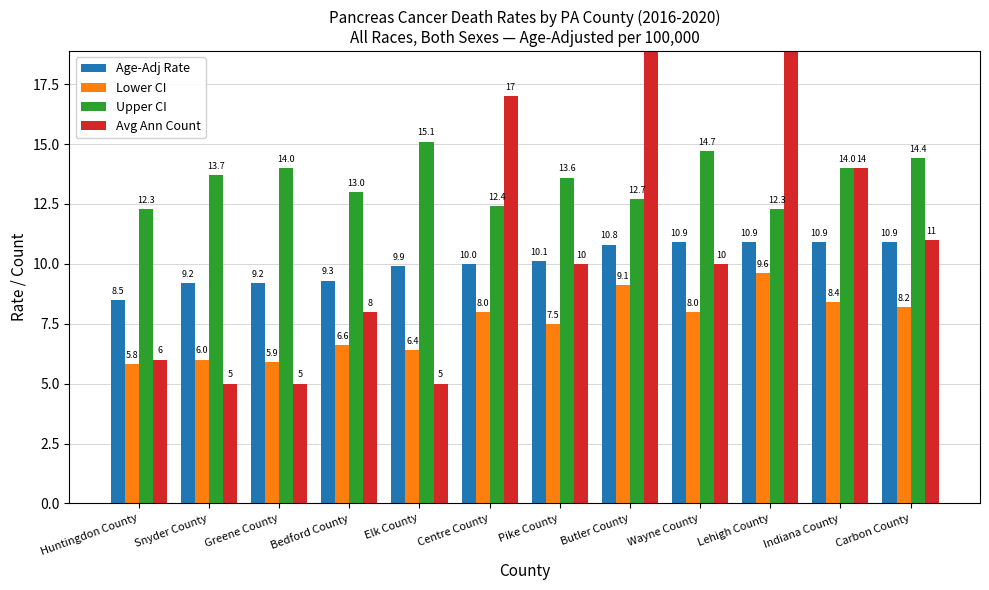

The Avg Ann Count series shows 10.0 at Wayne County. True or false?

True